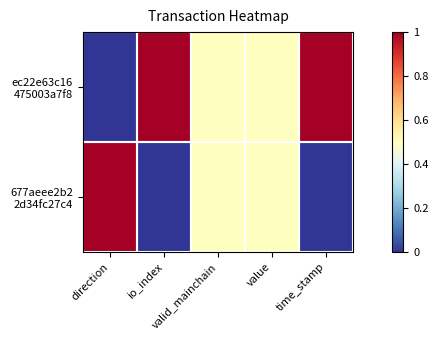

At which category is the sum across all series the highest?

direction